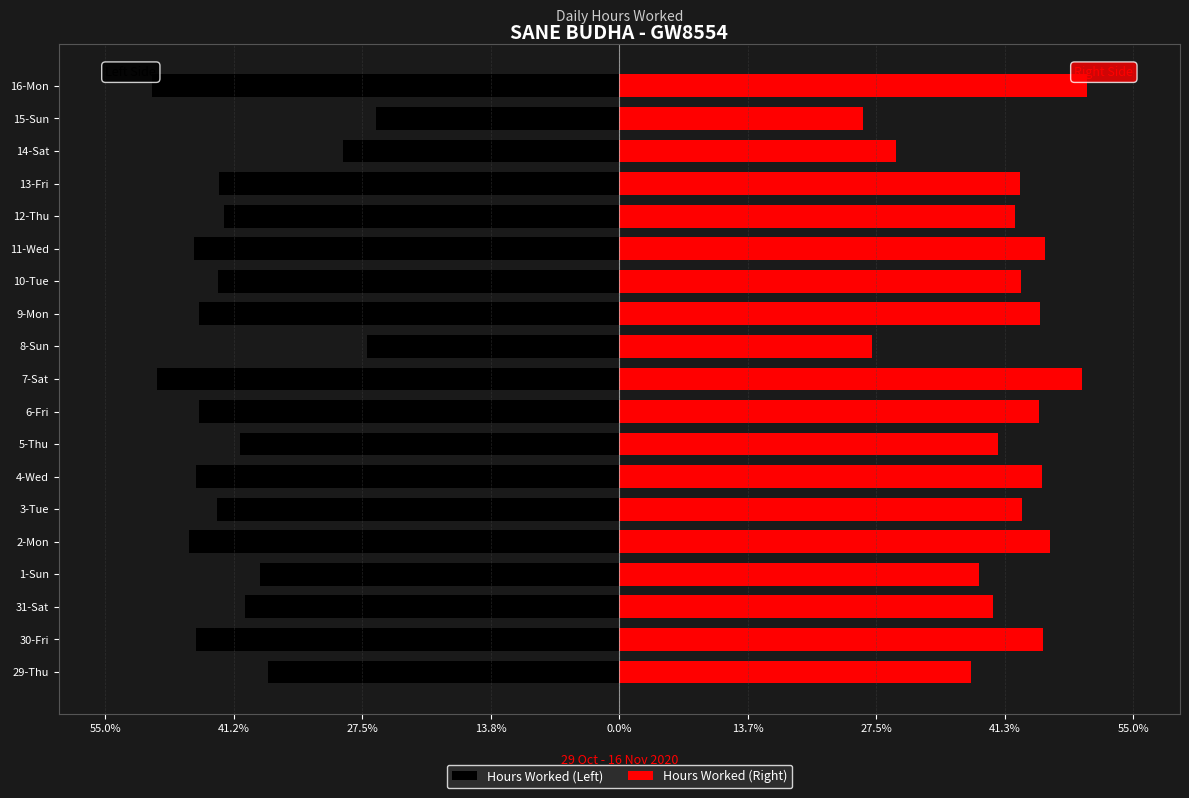

Is the value of Hours Worked (Left) at 1-Sun greater than the value of Hours Worked (Right) at 10-Tue?

No